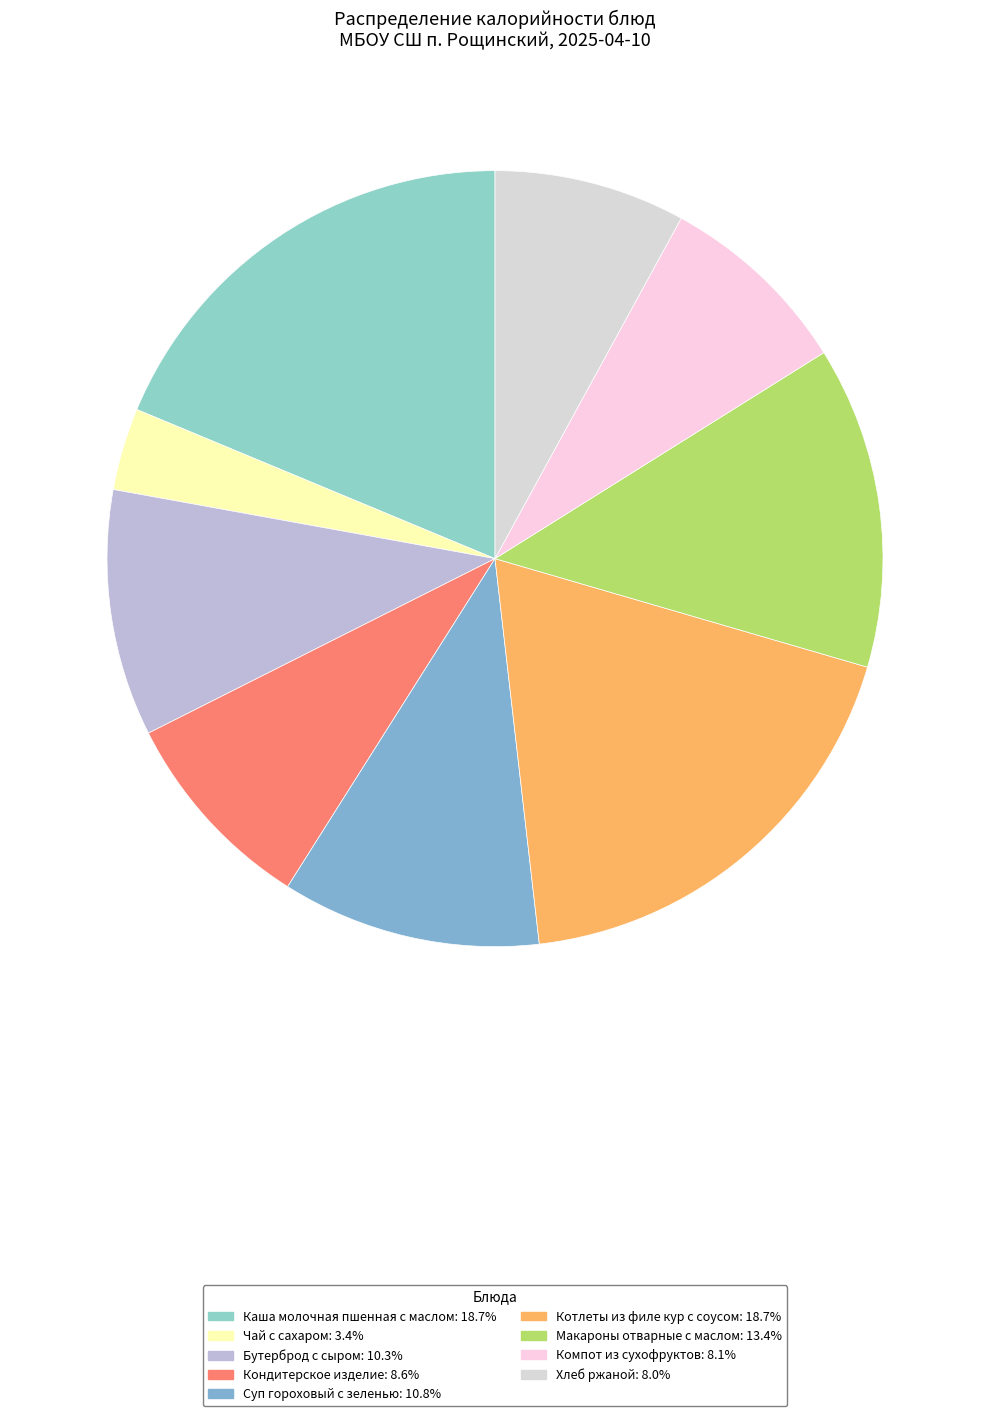

Is it true that Компот из сухофруктов is 8% of the pie?

True